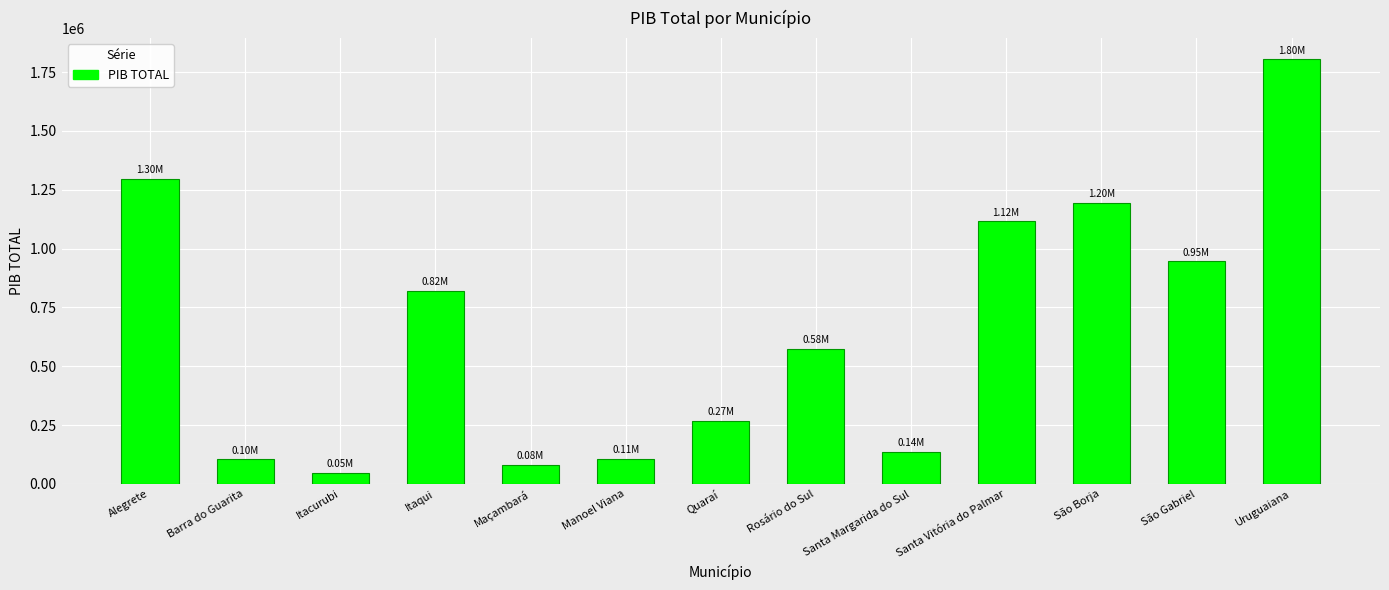

What is the label of the 2nd bar from the right?

São Gabriel